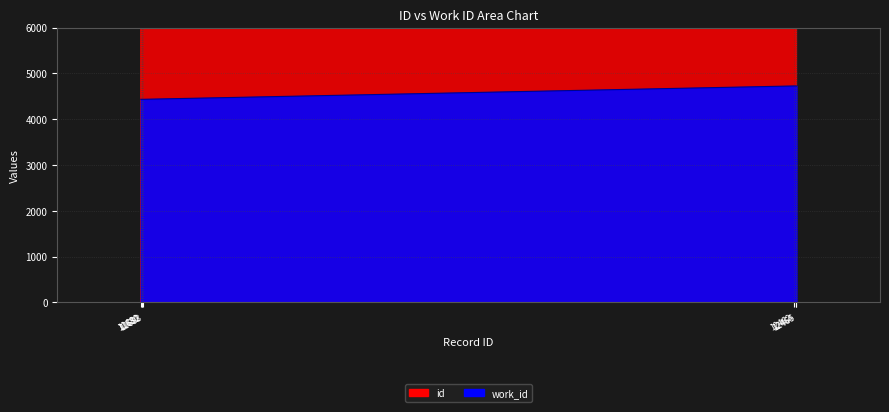

True or false: work_id has more than 1 points higher than both neighbors.

False